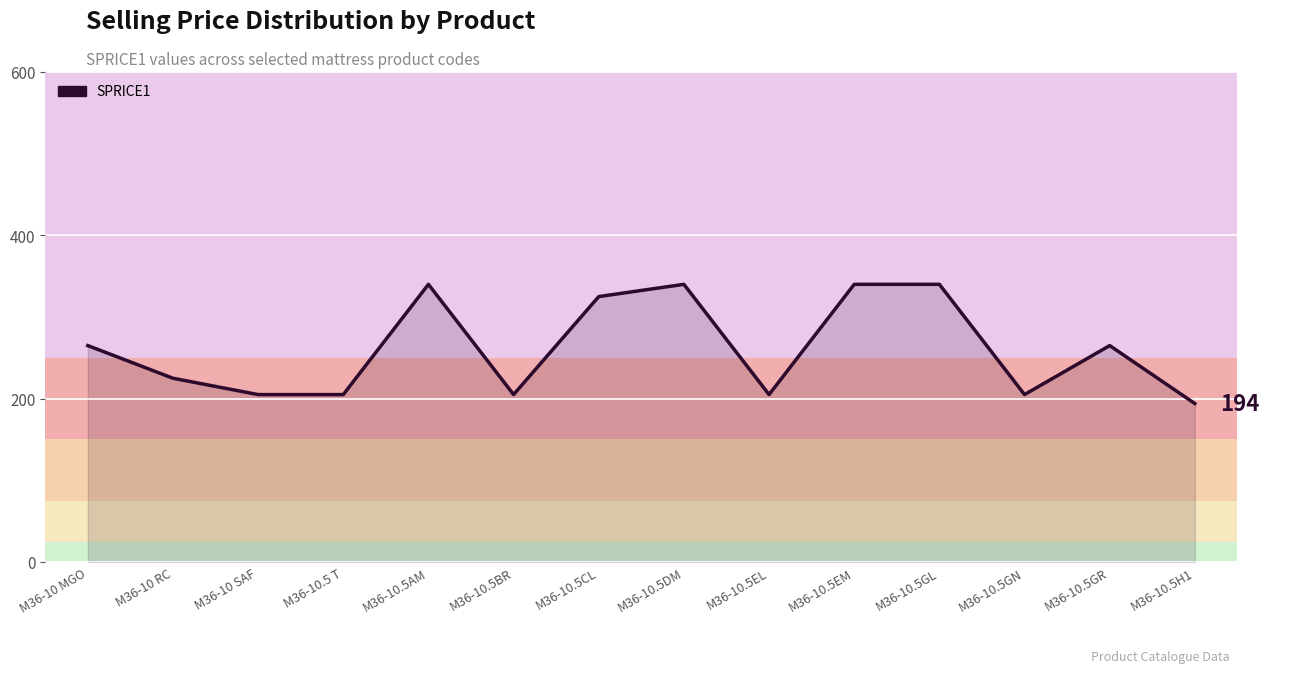

Is it true that the value at M36-10.5DM is 156?

False